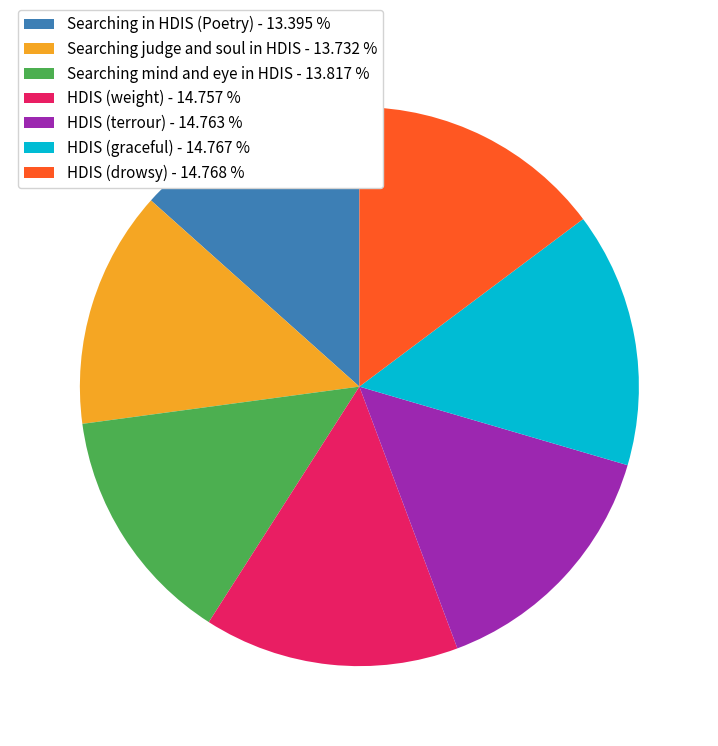

Is HDIS (weight) the majority of the pie?

No